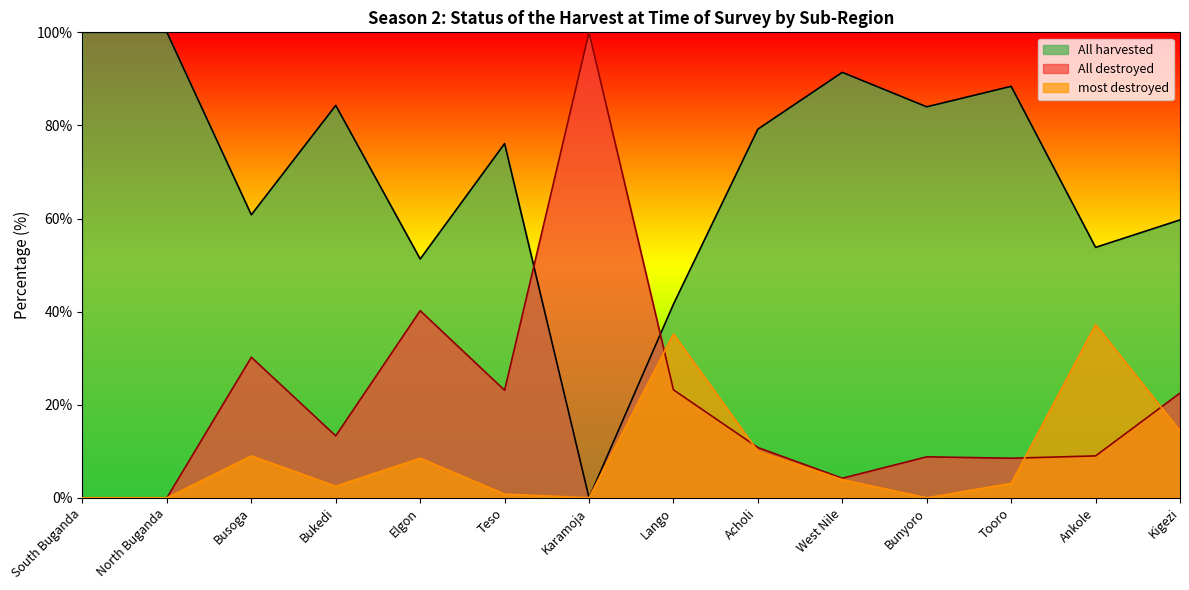

Read the All harvested value at Elgon.

51.3